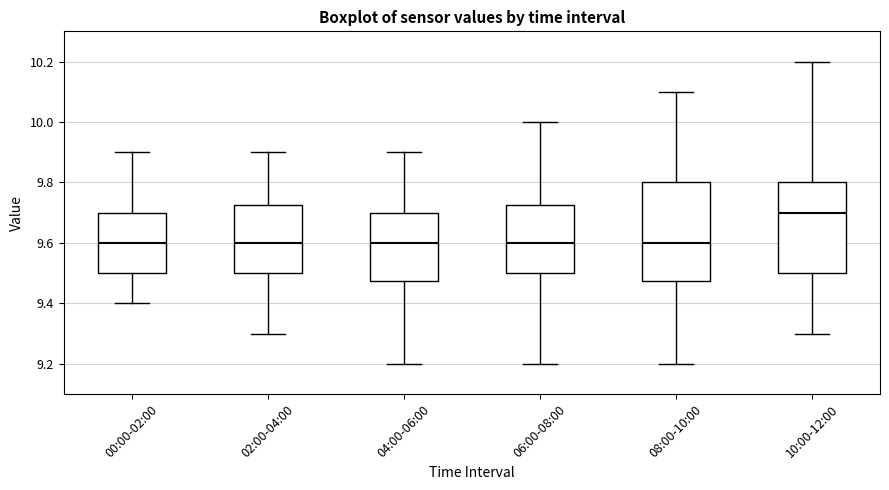

Reading left to right, read every box against the y-axis: the position of its median line, the range the box covers, and the ends of its whiskers. The values are not printed on the chart, so give them approximately, as read against the axis.

00:00-02:00: median 9.60, box 9.50 to 9.70, whiskers 9.40 to 9.90
02:00-04:00: median 9.60, box 9.50 to 9.72, whiskers 9.30 to 9.90
04:00-06:00: median 9.60, box 9.48 to 9.70, whiskers 9.20 to 9.90
06:00-08:00: median 9.60, box 9.50 to 9.72, whiskers 9.20 to 10.00
08:00-10:00: median 9.60, box 9.48 to 9.80, whiskers 9.20 to 10.10
10:00-12:00: median 9.70, box 9.50 to 9.80, whiskers 9.30 to 10.20